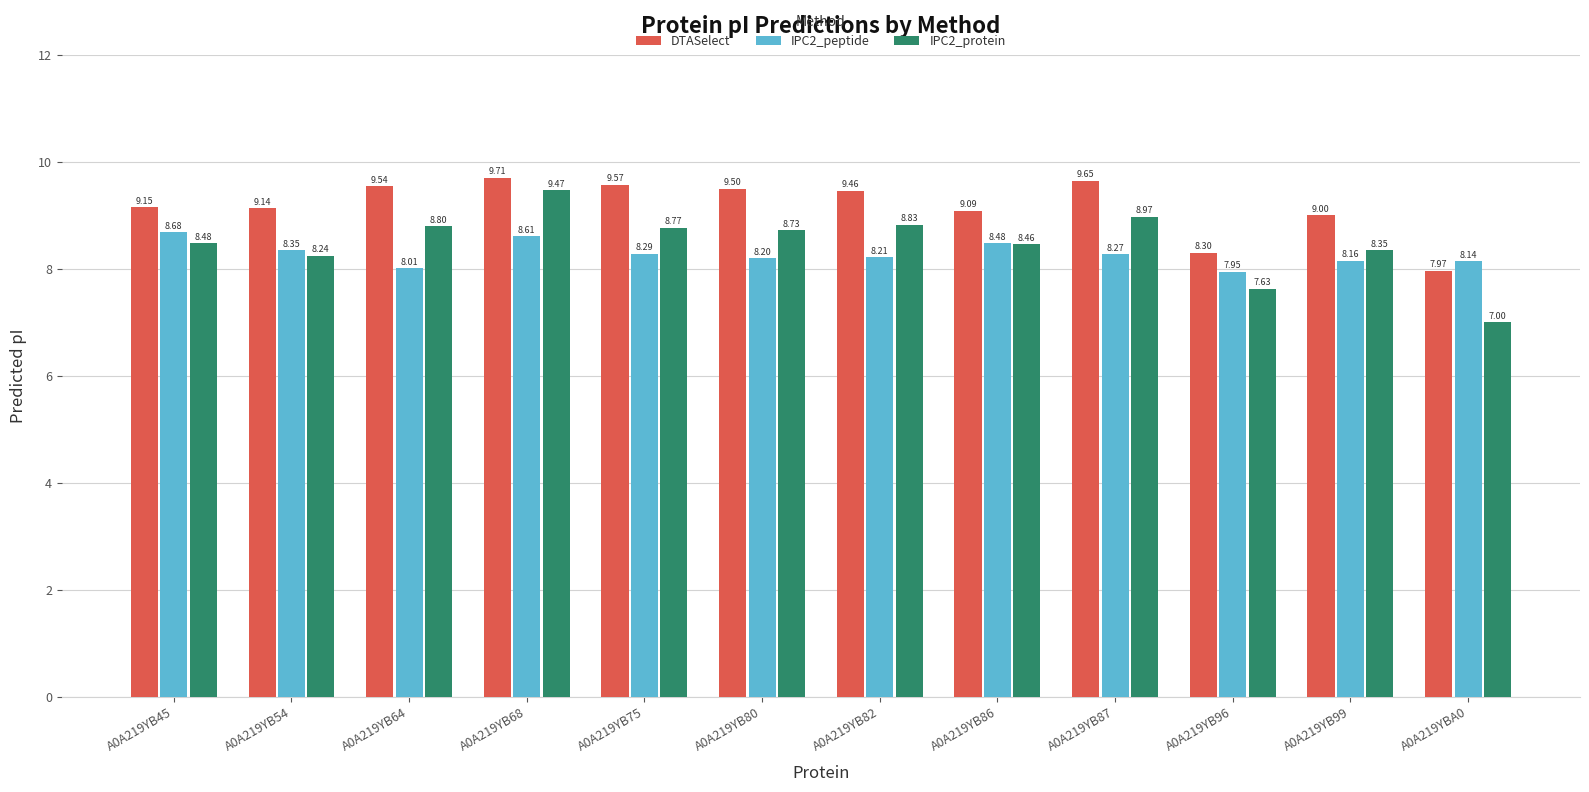

What is the approximate value of DTASelect at A0A219YB96?

8.3